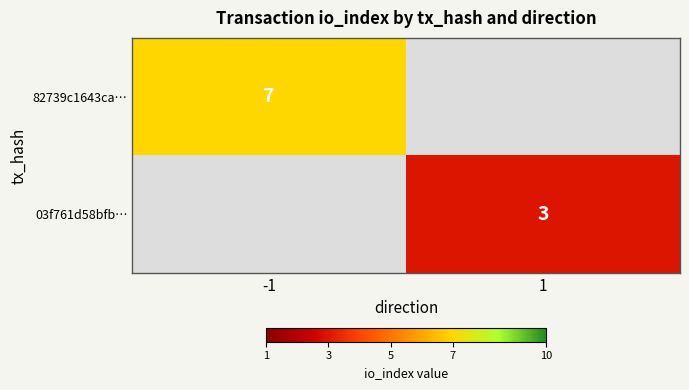

True or false: 03f761d58bfb… has a value of 3 at 1.

True